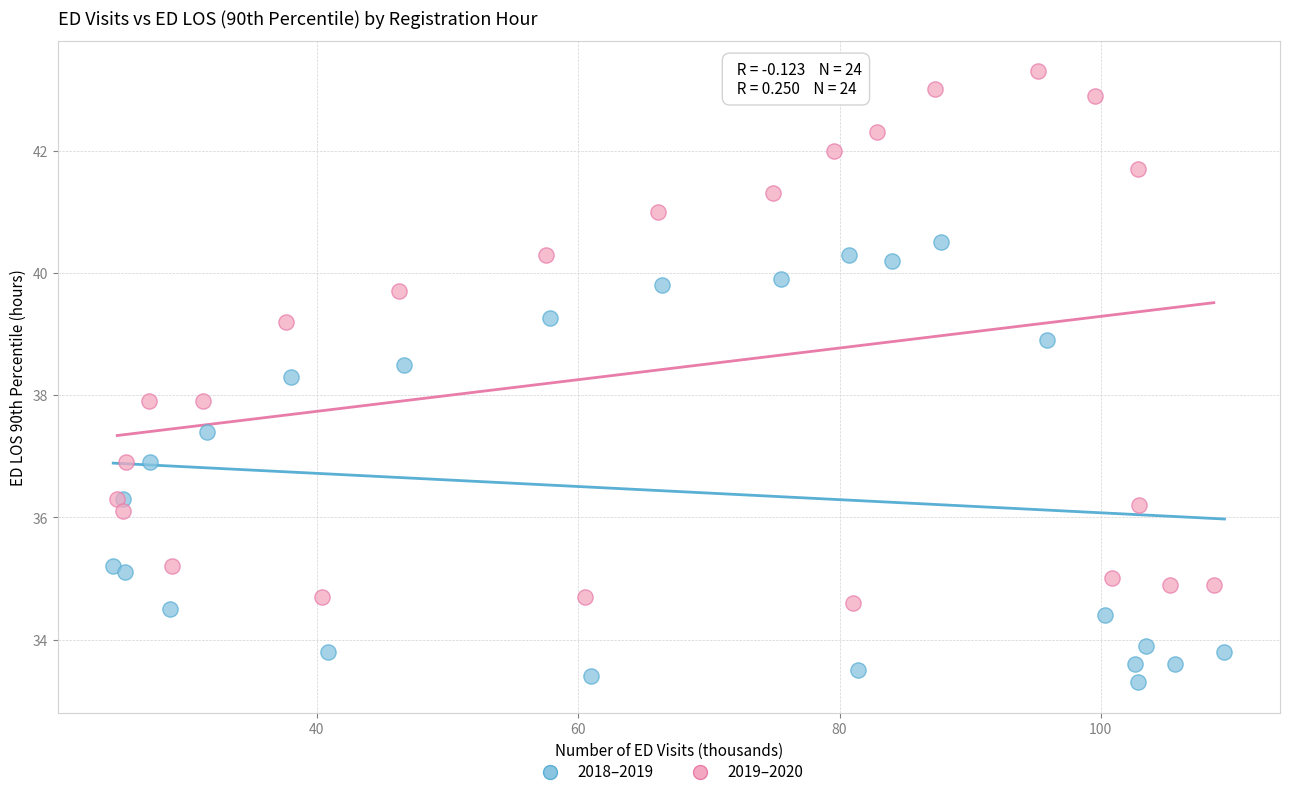

What are all the series names shown in the legend?

2018–2019, 2019–2020